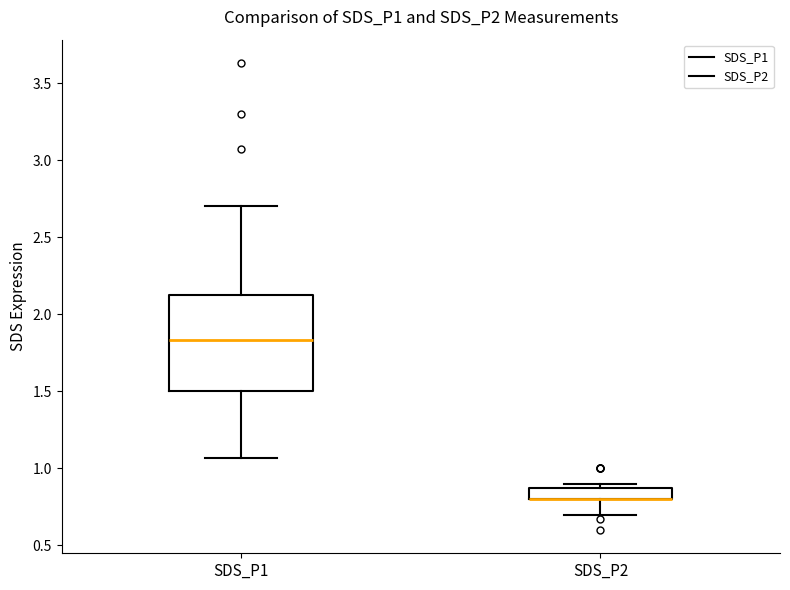

Which box is the tallest, from its lower edge to its upper edge?

SDS_P1